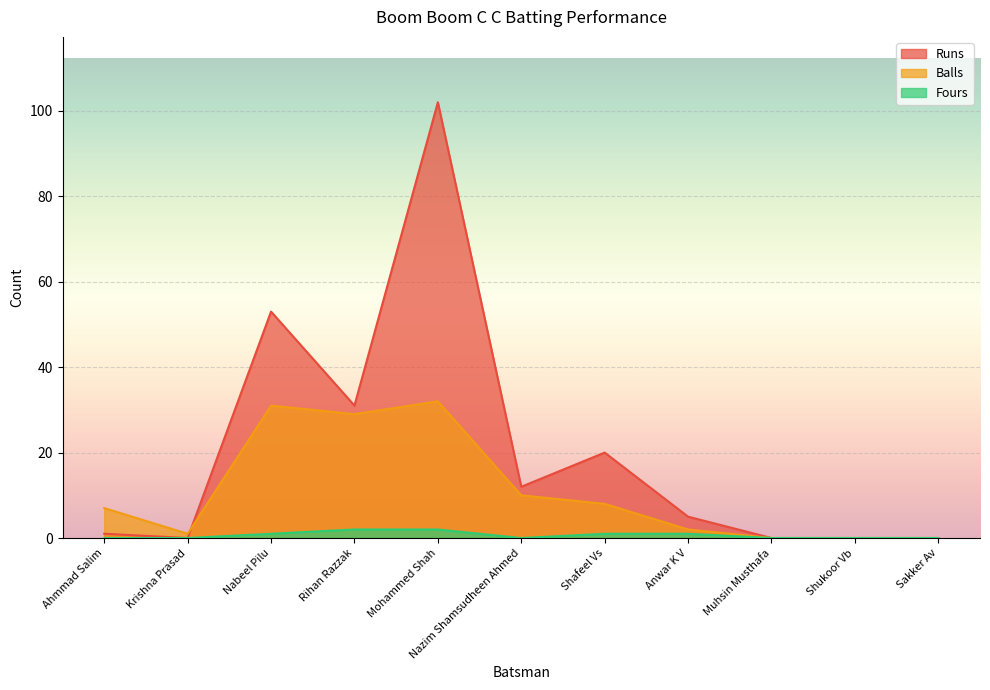

True or false: Balls has more than 0 points higher than both neighbors.

True